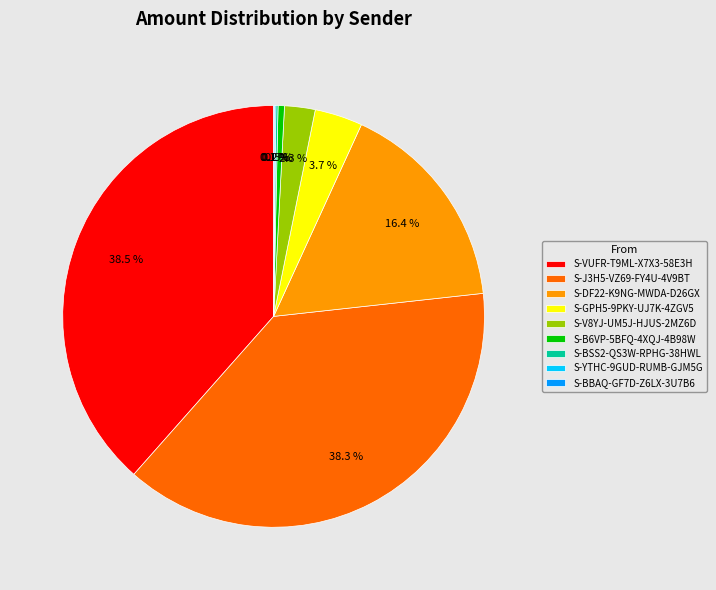

Between S-J3H5-VZ69-FY4U-4V9BT and S-B6VP-5BFQ-4XQJ-4B98W, which is larger?

S-J3H5-VZ69-FY4U-4V9BT